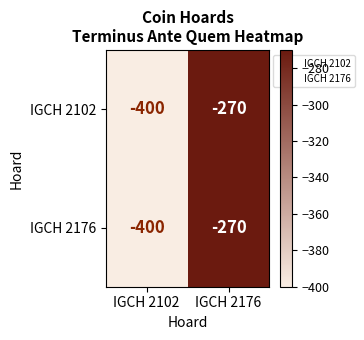

The IGCH 2176 series shows -400 at IGCH 2102. True or false?

True